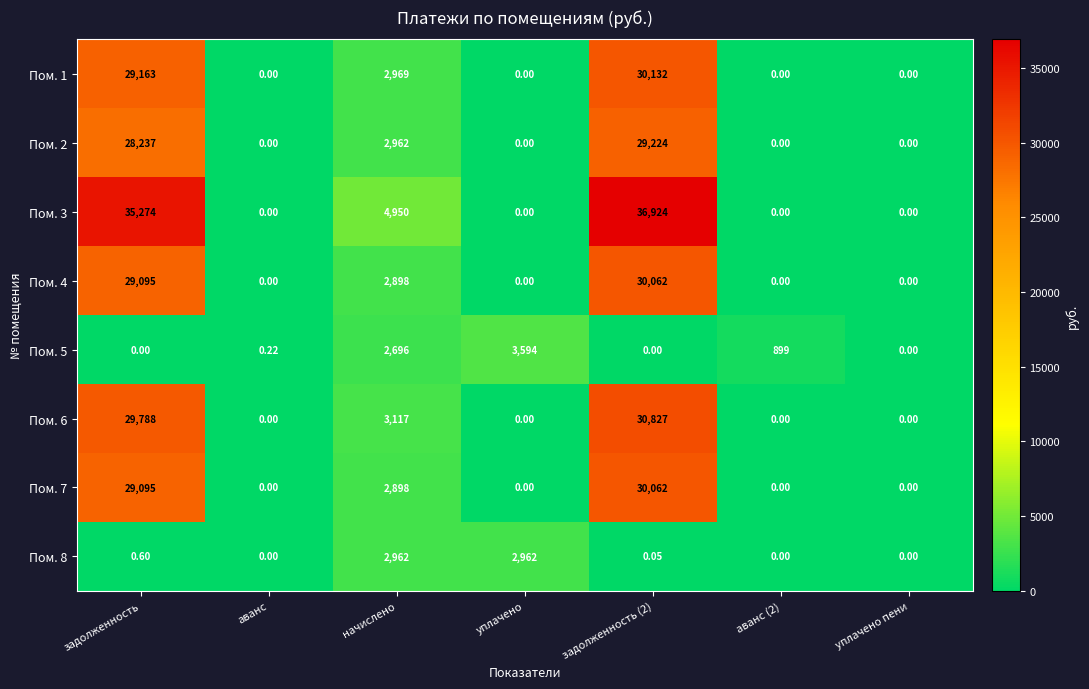

How many positive values does the Пом. 5 series have?

4